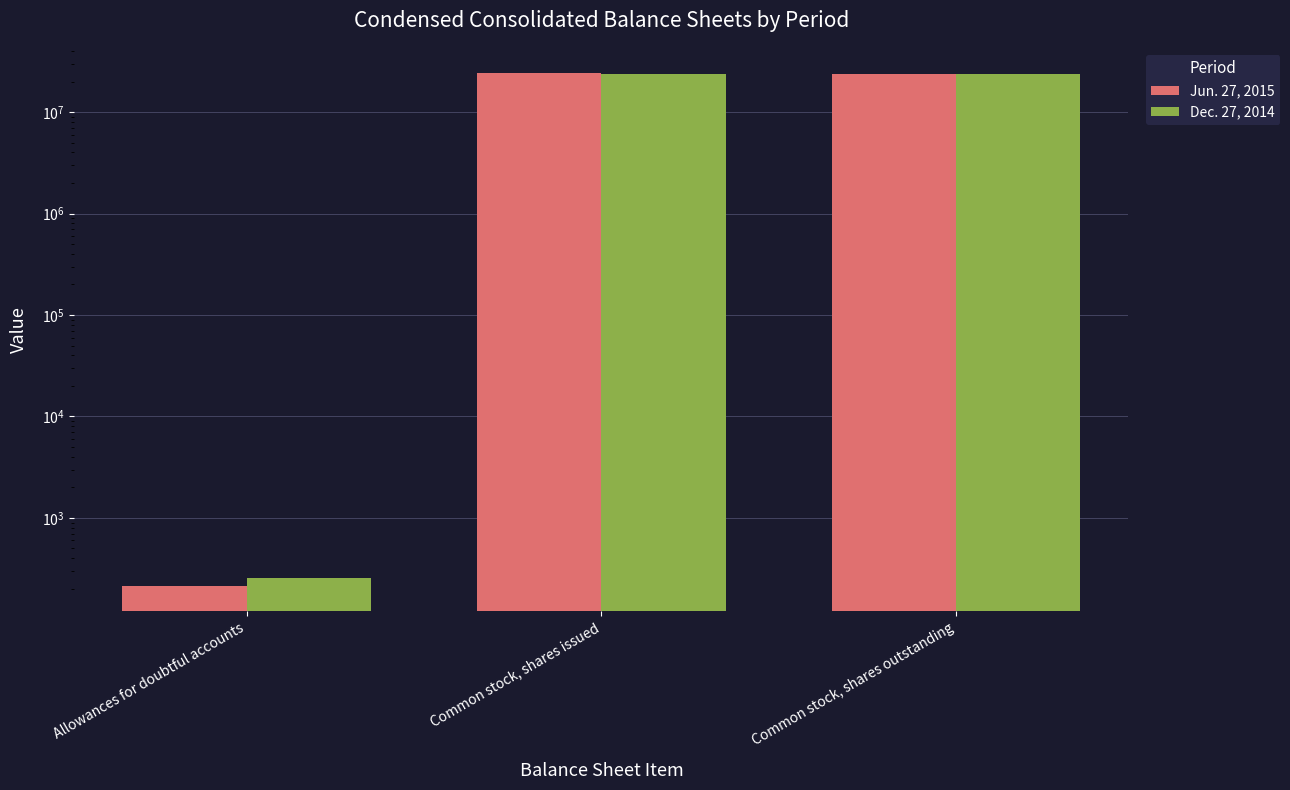

What is the minimum value shown in the chart?

214